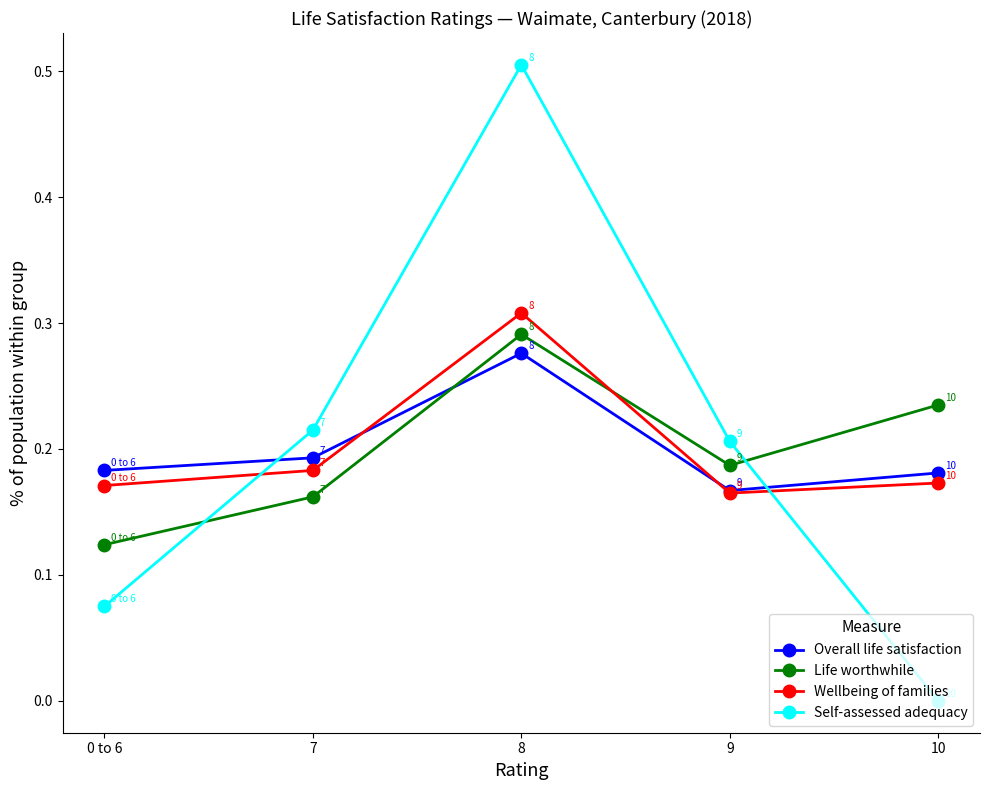

The value of Wellbeing of families at 0 to 6 is 0.1. True or false?

False